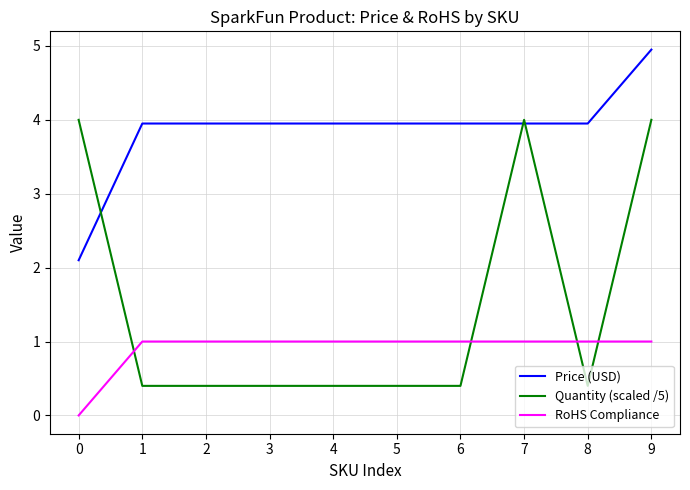

How many values in RoHS Compliance are above zero?

9